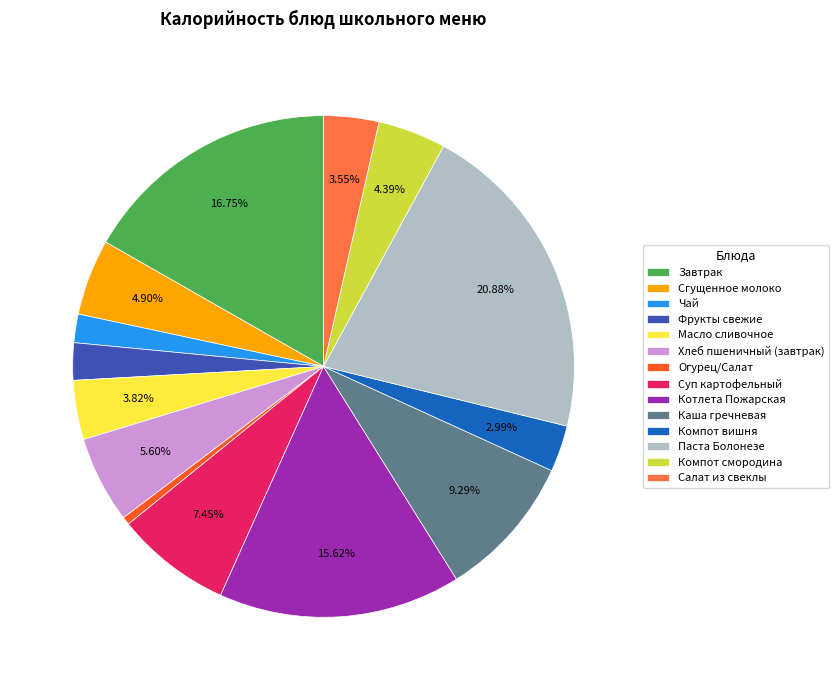

To the nearest percent, what portion does Огурец/Салат represent?

1%